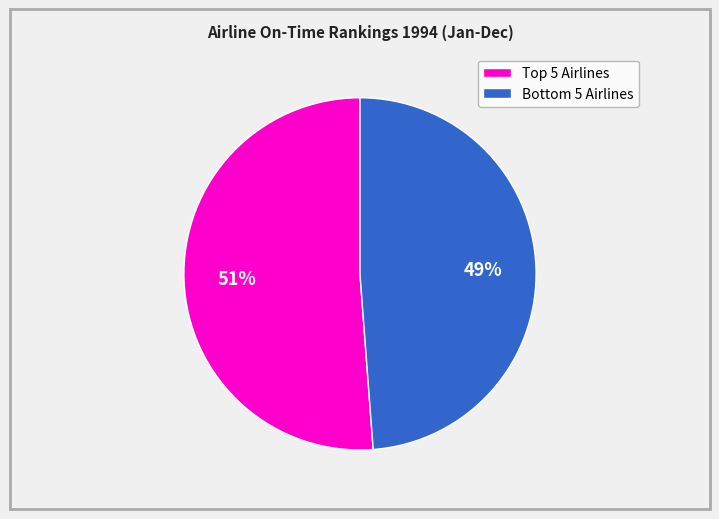

Is there any slice that represents more than half of the pie?

Yes